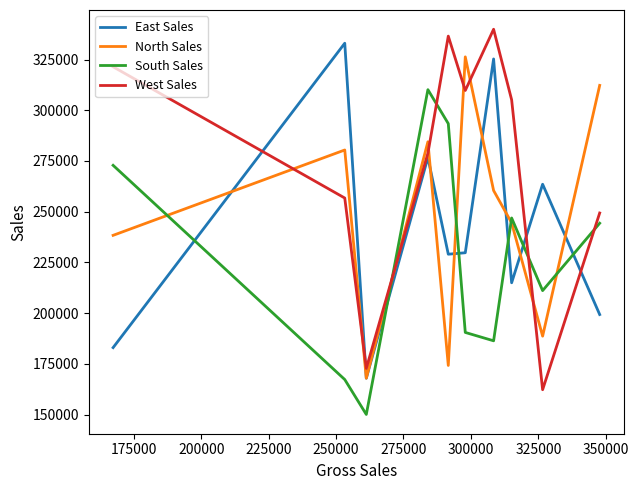

How many times do West Sales and South Sales cross each other?

4